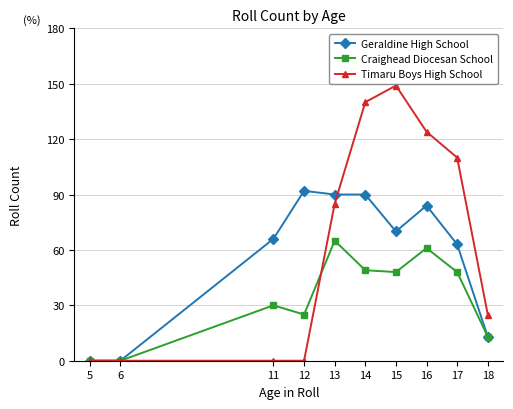

True or false: Craighead Diocesan School has more than 2 interior local peaks.

True